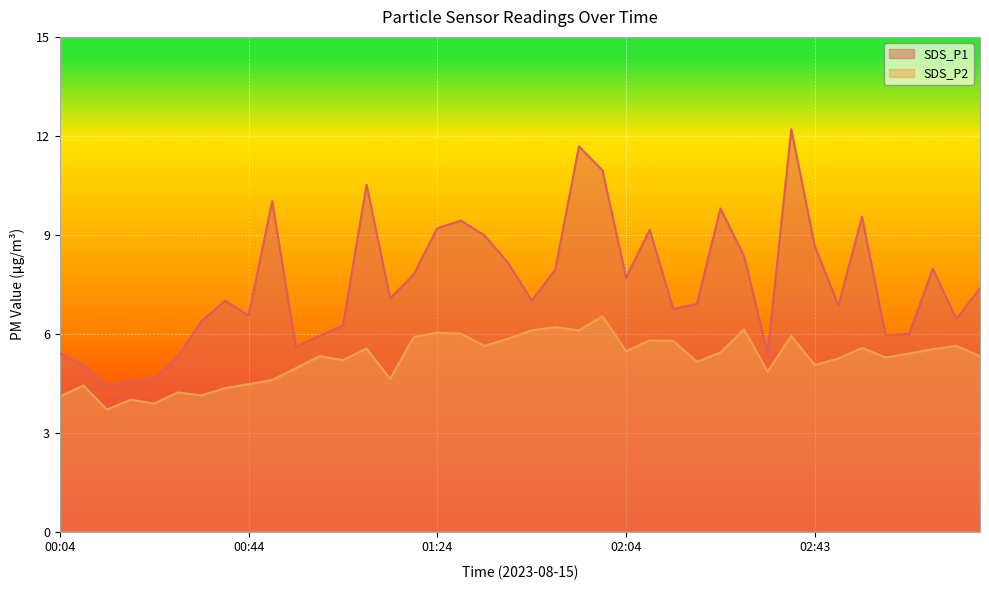

What is the sum of all SDS_P1 values?

300.9